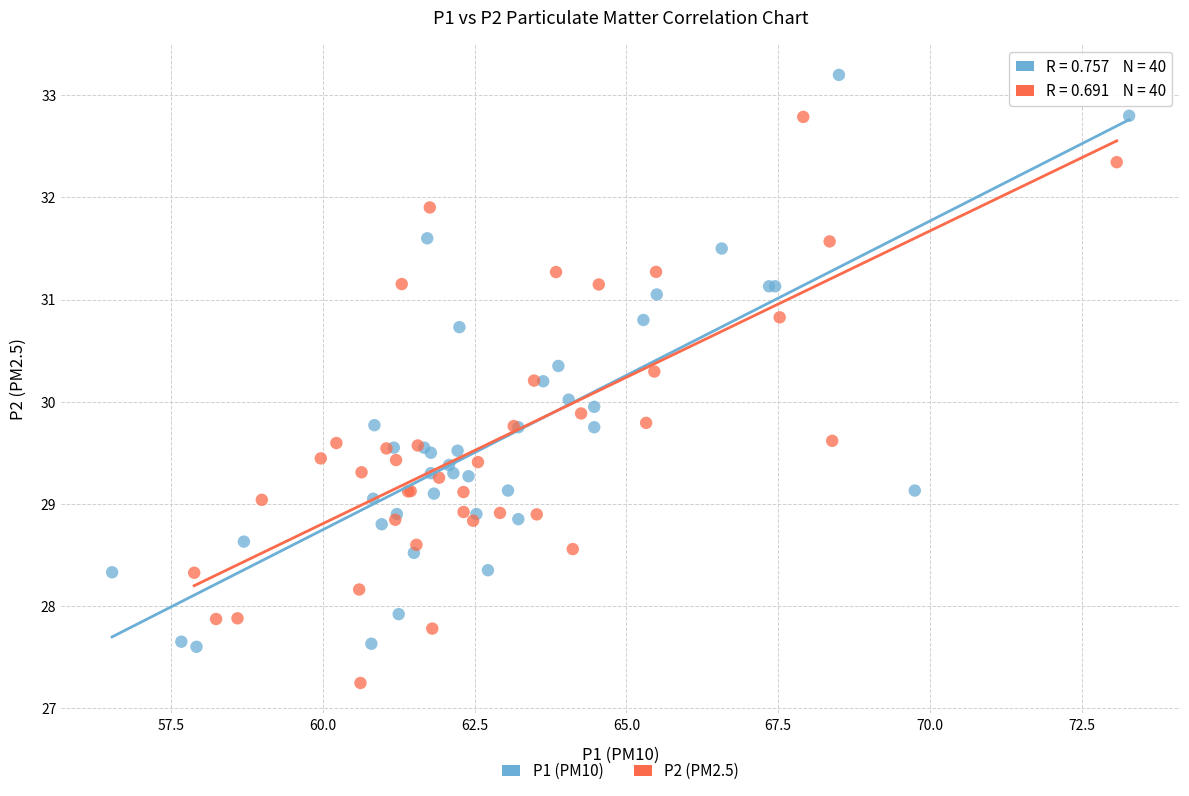

Which series contains the lowest Y value?

P2 (PM2.5)